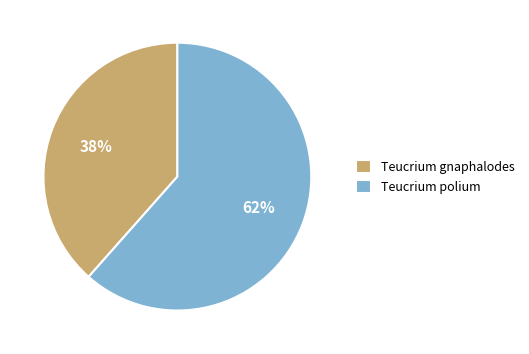

Do Teucrium polium and Teucrium gnaphalodes together represent more than half of the pie?

Yes